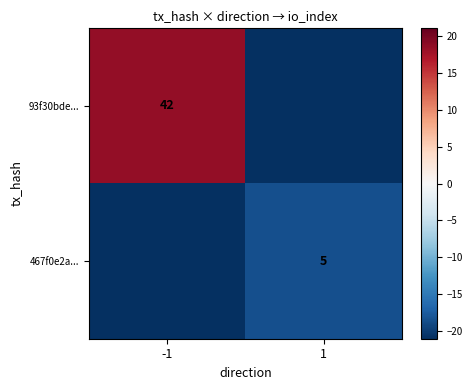

Is the value of 93f30bde... at -1 greater than the value of 467f0e2a... at 1?

Yes